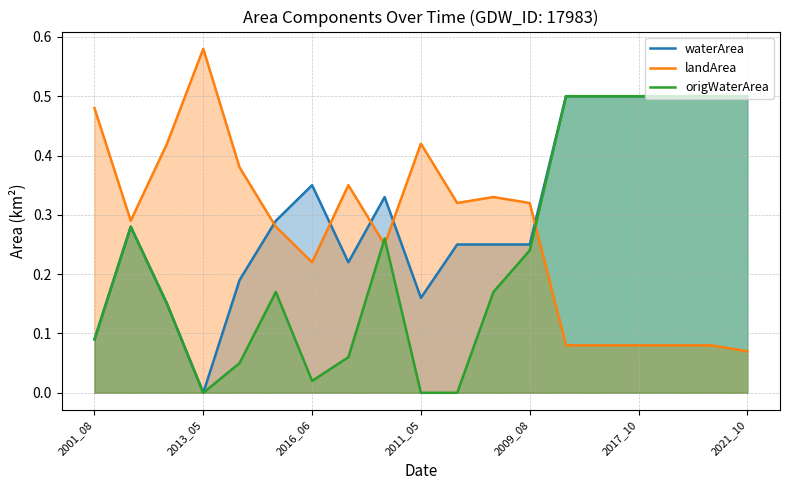

Reading right to left, transcribe all the data shown in this chart.

waterArea (line): 0.5	0.5	0.5	0.5	0.5	0.5	0.2	0.2	0.2	0.2	0.3	0.2	0.3	0.3	0.2	0.0	0.1	0.3	0.1
landArea (line): 0.1	0.1	0.1	0.1	0.1	0.1	0.3	0.3	0.3	0.4	0.2	0.3	0.2	0.3	0.4	0.6	0.4	0.3	0.5
origWaterArea (line): 0.5	0.5	0.5	0.5	0.5	0.5	0.2	0.2	0.0	0.0	0.3	0.1	0.0	0.2	0.1	0.0	0.1	0.3	0.1